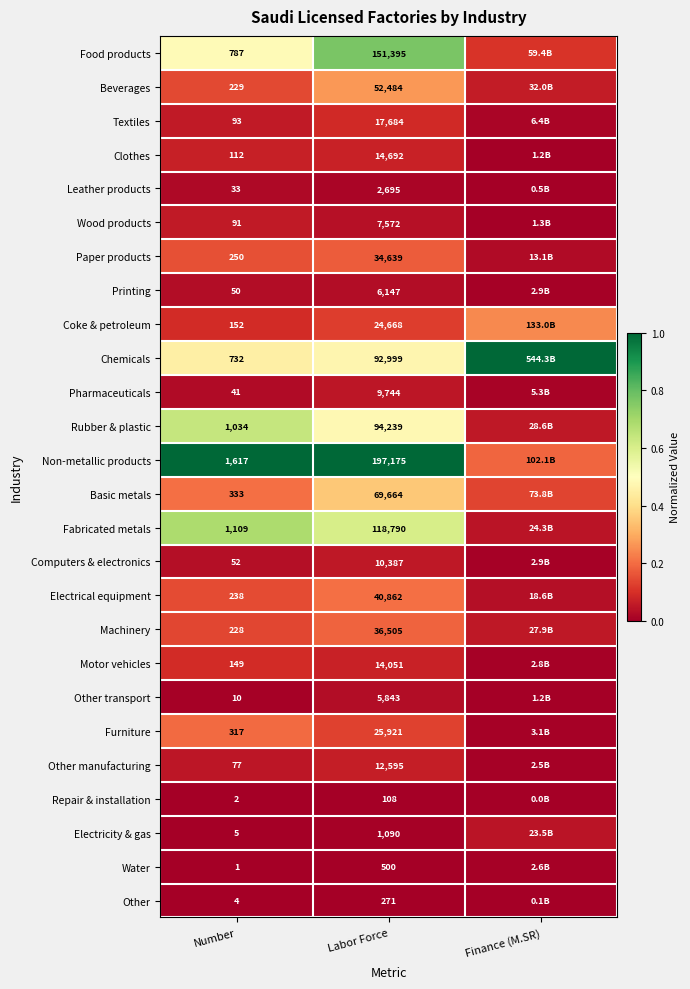

Which has a higher value, Labor Force or Finance (M.SR)?

Labor Force